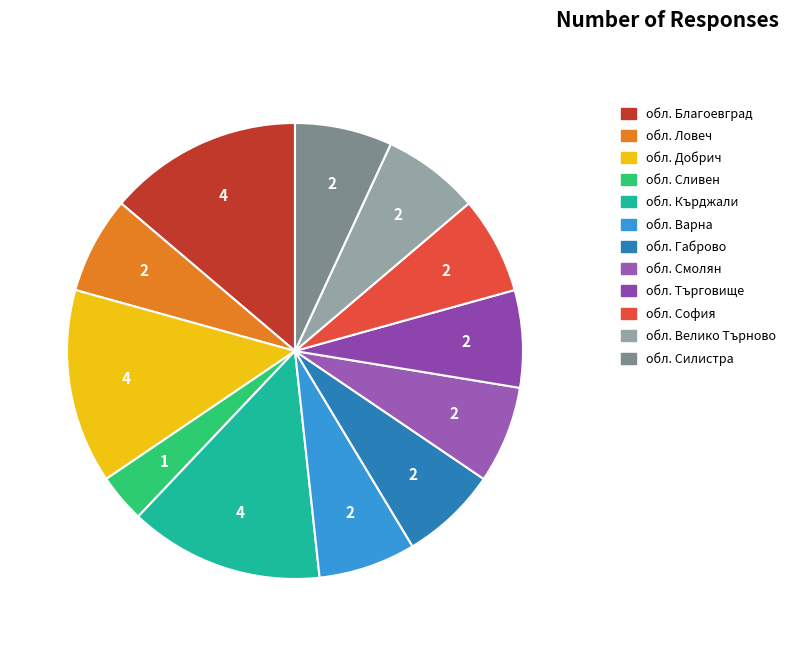

How many slices are in this pie chart?

12